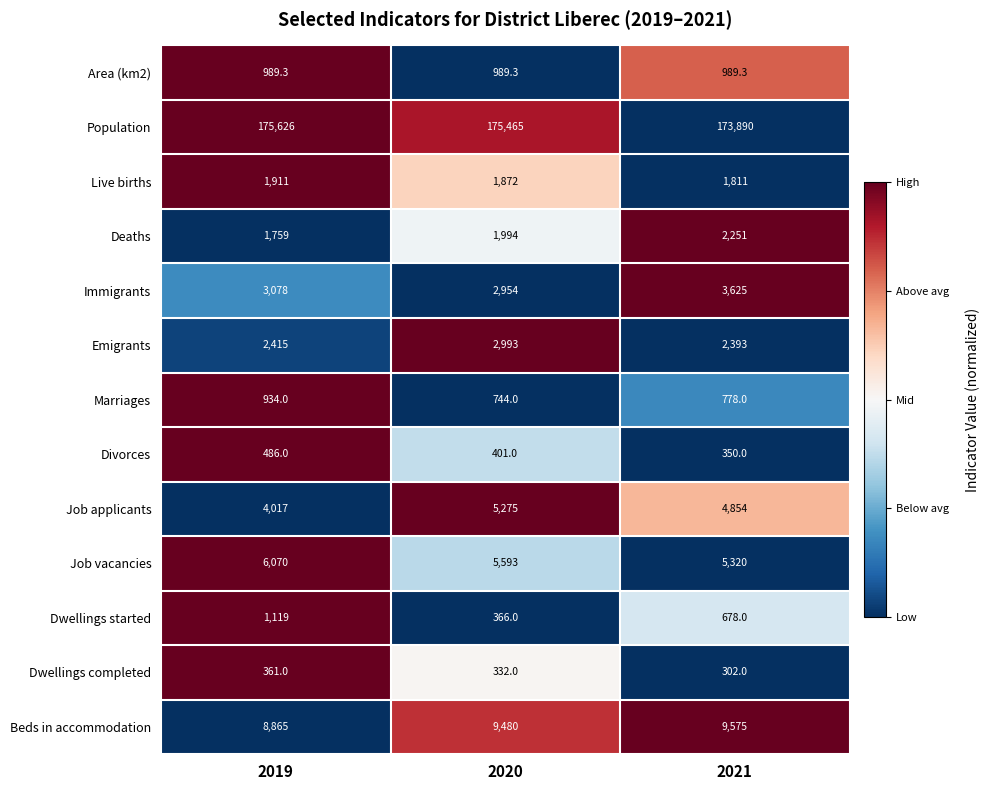

Which series changed the most between 2019 and 2021?

Population